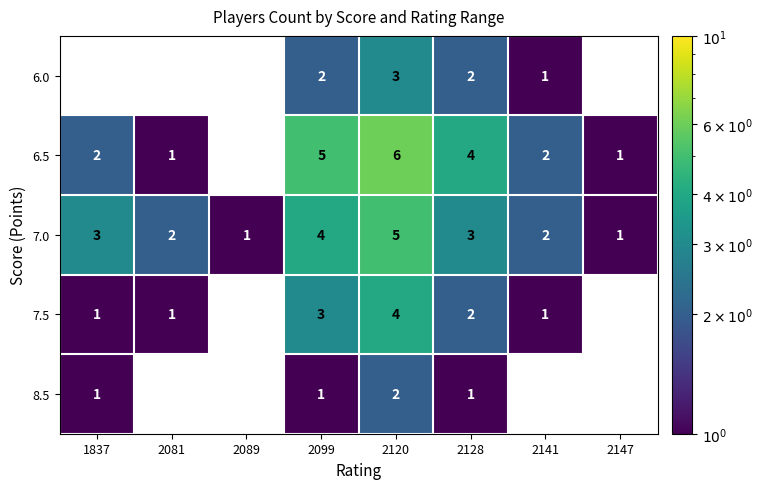

How many 7.0 values are between 2 and 4?

5